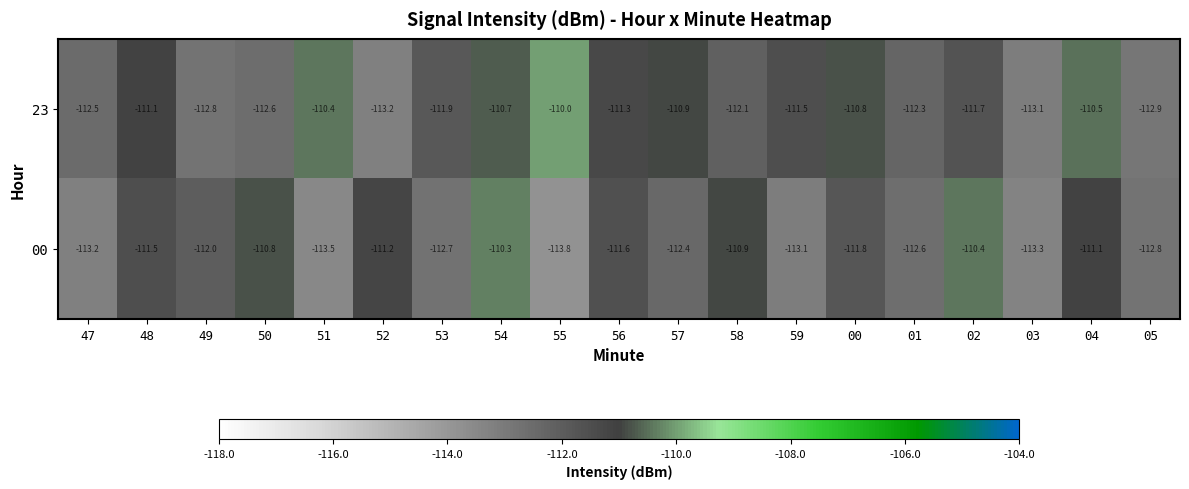

What is the total value across all series at 55?

-223.8